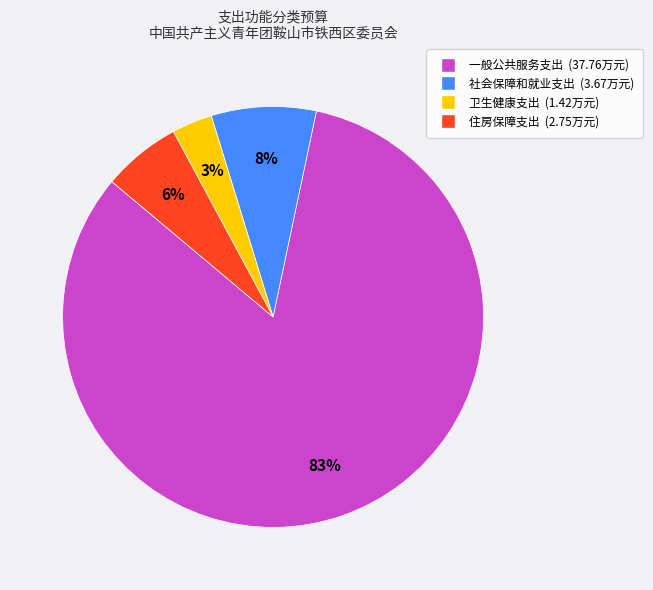

How many slices are in this pie chart?

4